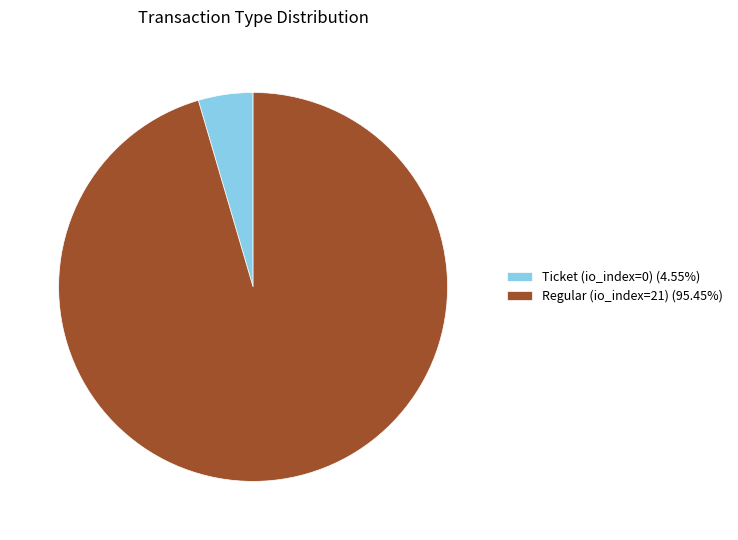

Which category has the smallest portion of the pie?

Ticket (io_index=0)